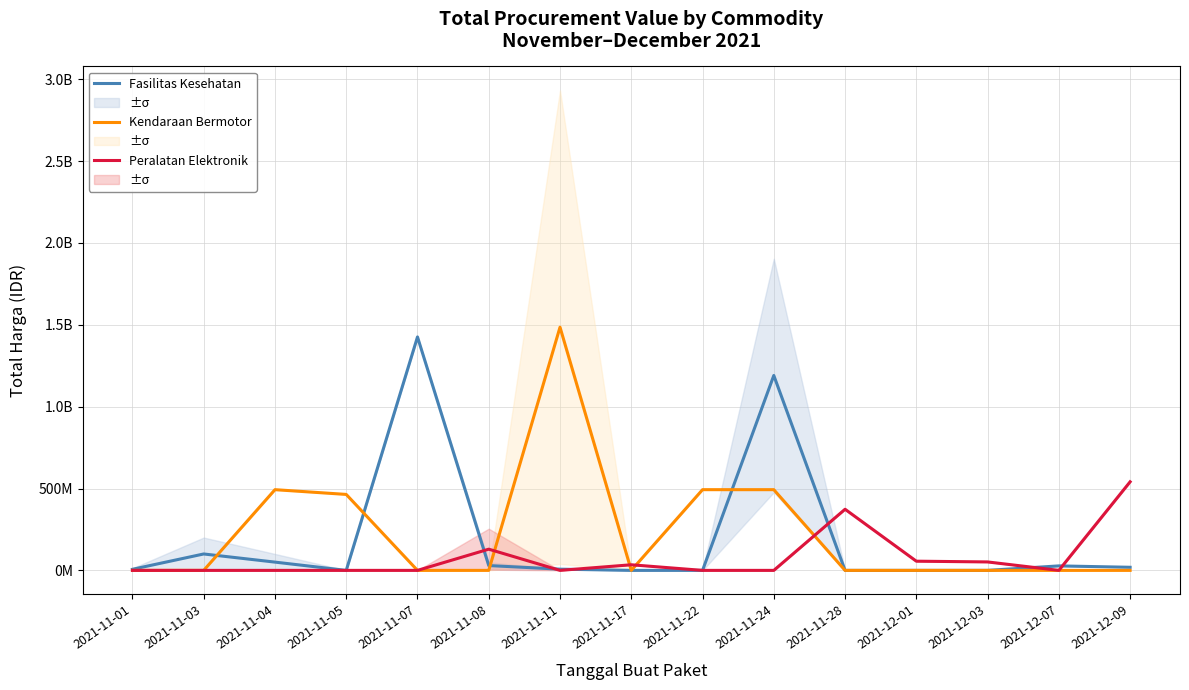

Reading left to right, transcribe all the data shown in this chart.

Fasilitas Kesehatan: 6560550.0	100255972.5	50518975.0	0.0	1425867900.0	29455020.0	7401240.0	0.0	0.0	1190533950.0	0.0	0.0	0.0	27412000.0	18900000.0
Kendaraan Bermotor: 0.0	0.0	493000000.0	464002100.0	0.0	0.0	1485501000.0	0.0	493000000.0	493000000.0	0.0	0.0	0.0	0.0	0.0
Peralatan Elektronik: 0.0	0.0	0.0	0.0	0.0	129525000.0	0.0	34292000.0	0.0	0.0	373404000.0	56152800.0	51601000.0	0.0	541071000.0